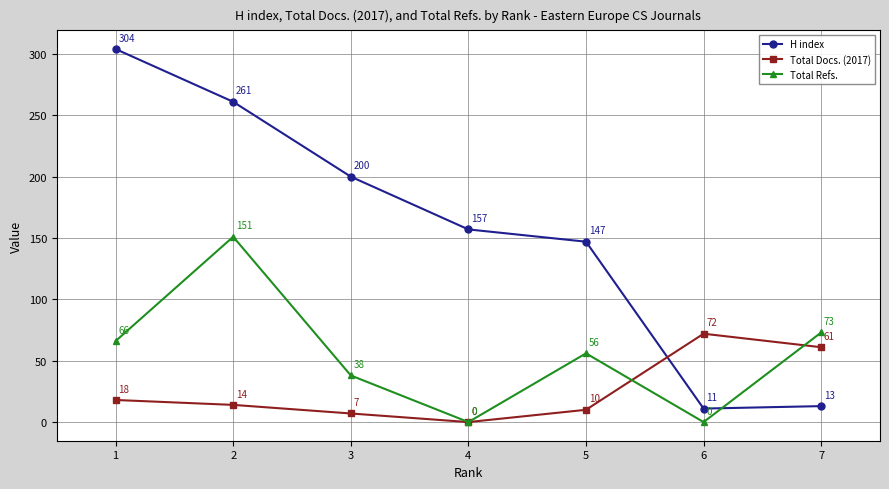

How many intersections are there between Total Refs. and H index?

1